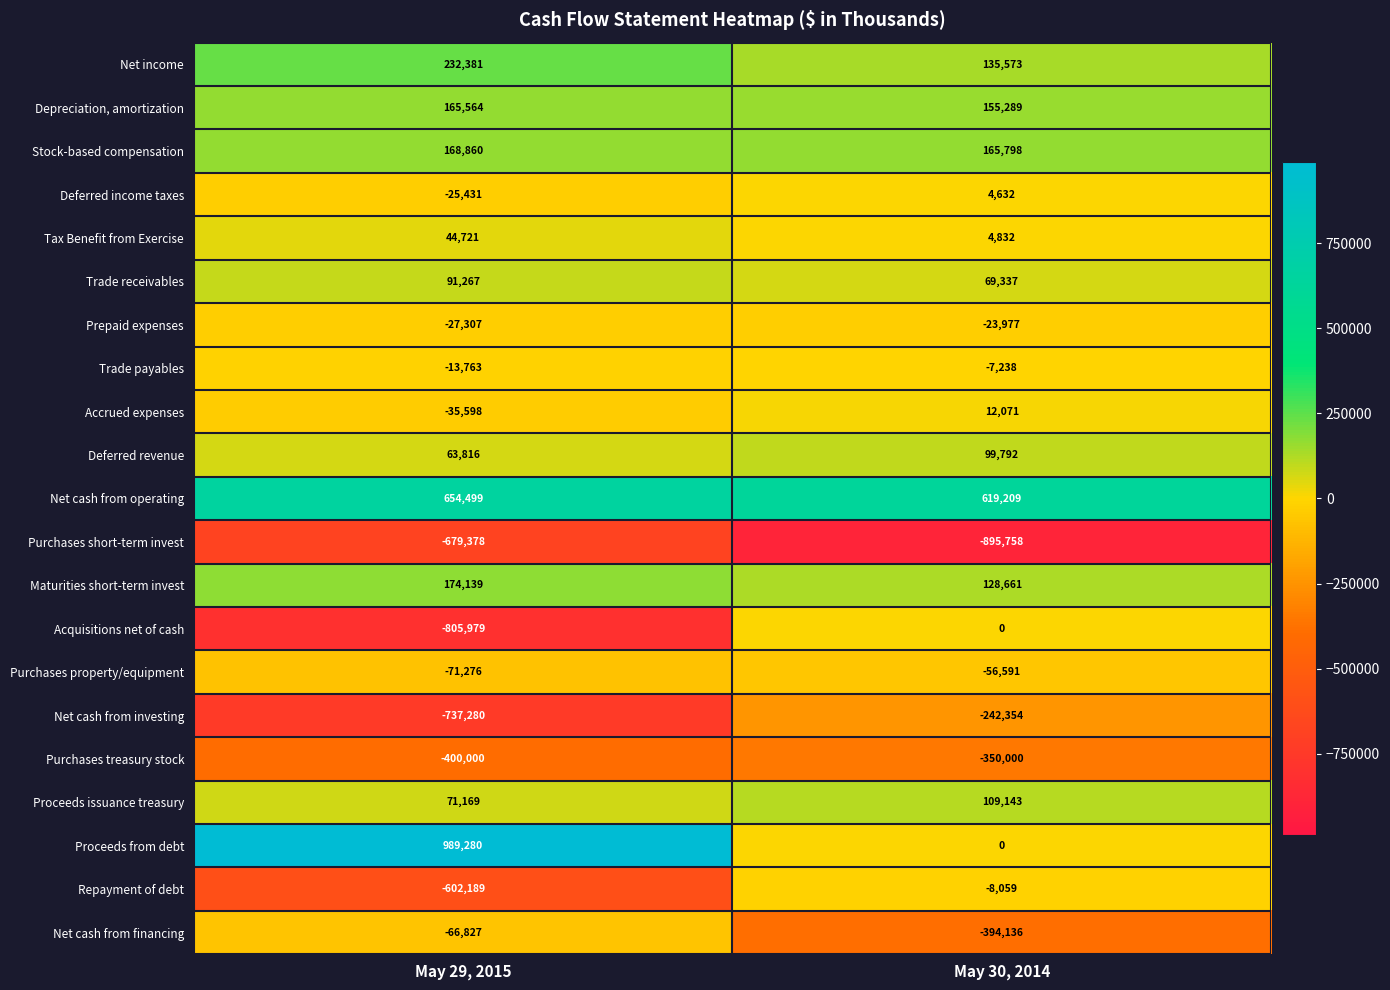

Which series has the largest total across all categories?

Net cash from operating